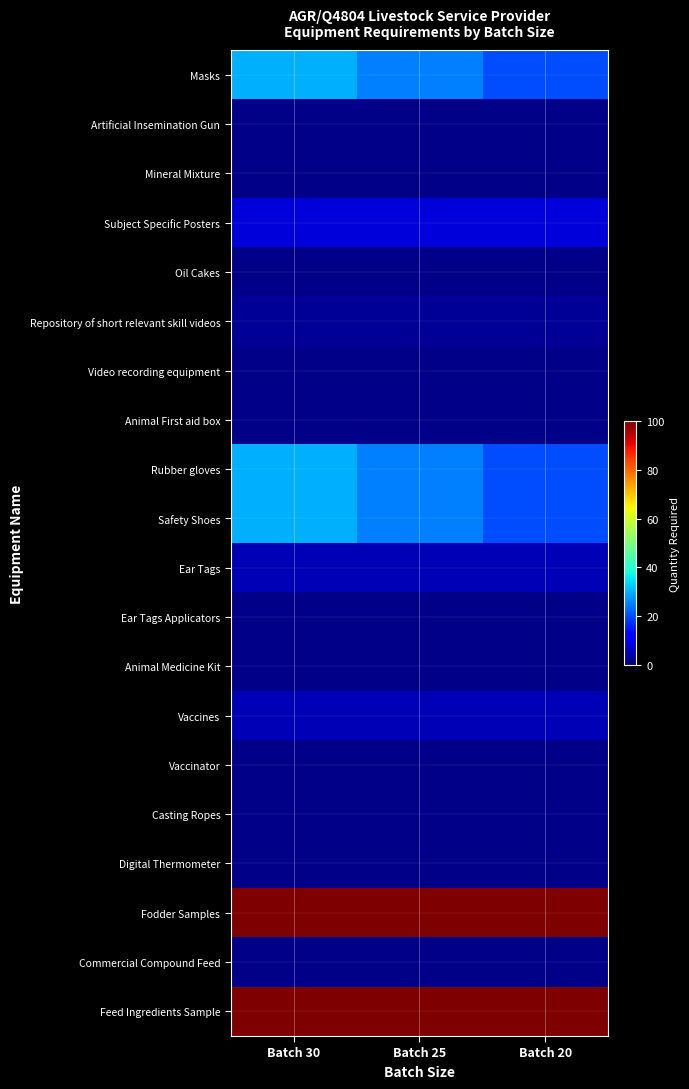

What is the total value across all series at Batch 30?

321